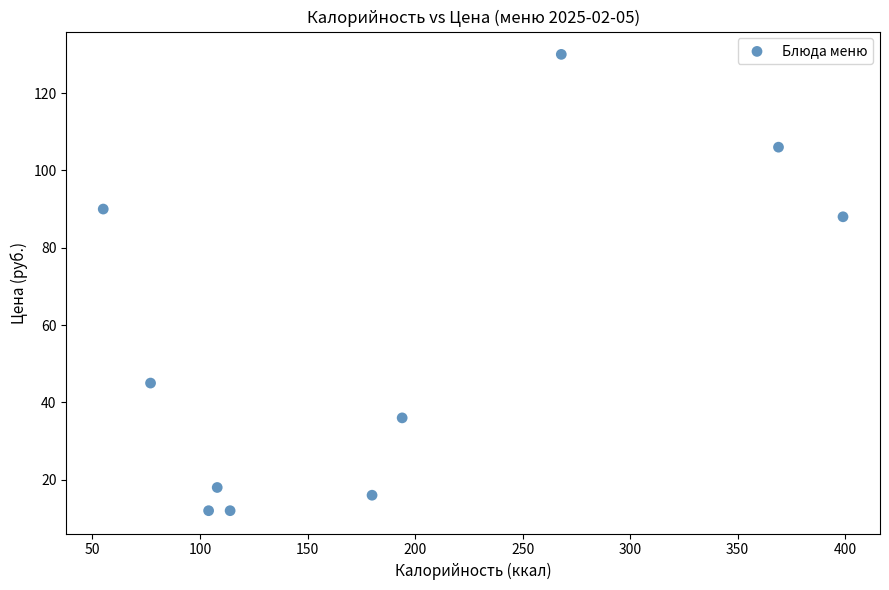

What Y value in the scatter plot is closest to 71?

88